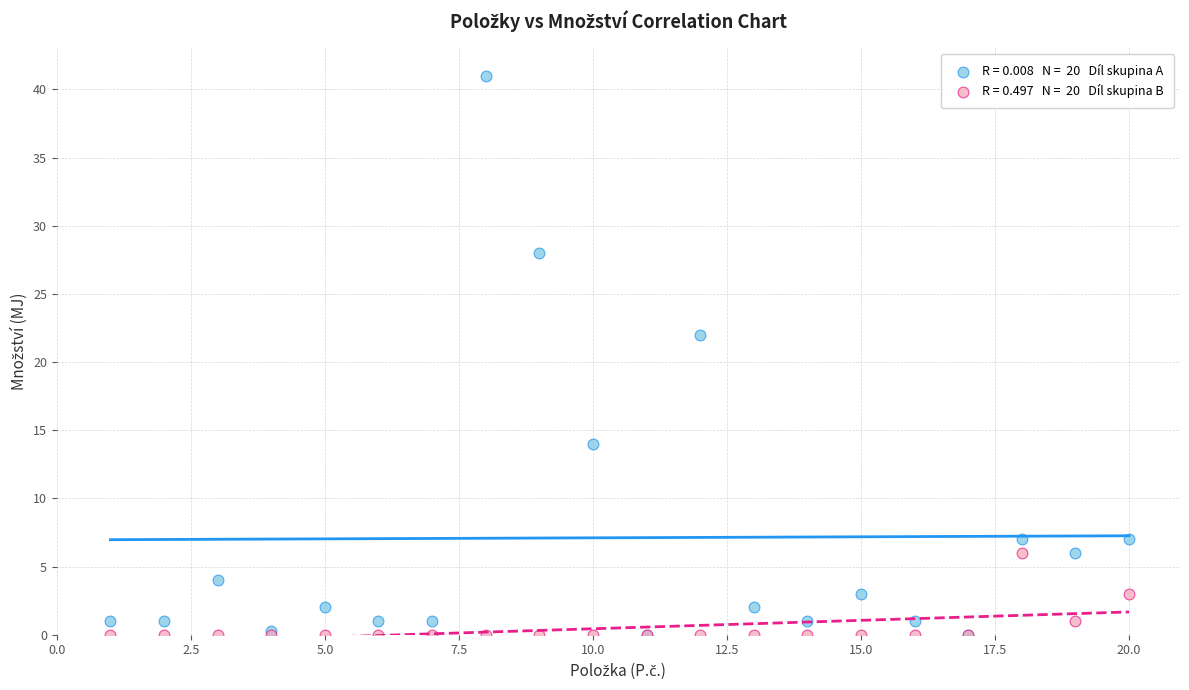

Across all series, what Y value is closest to 20?

22.0